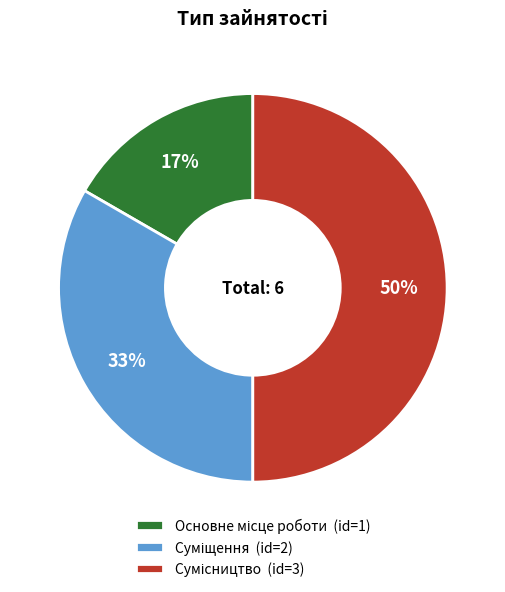

To the nearest percent, what is the difference between the largest and smallest slice percentages?

33%